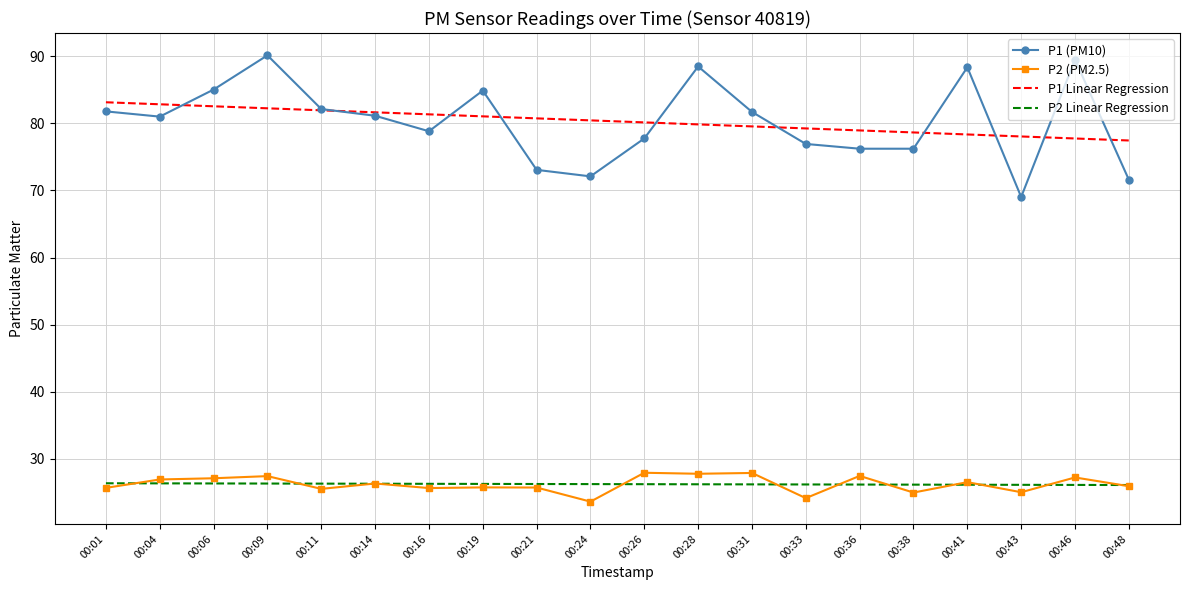

True or false: P1 (PM10) has a value of 81.0 at 00:04.

True